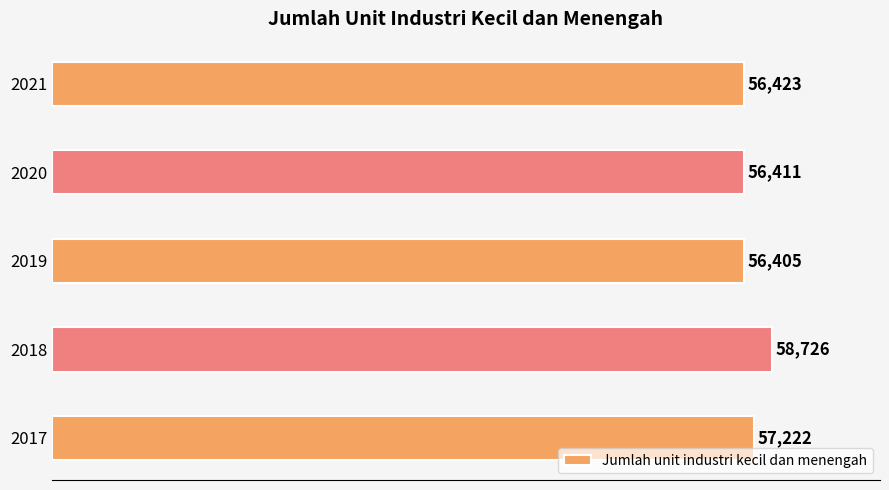

Does the chart contain any negative values?

No